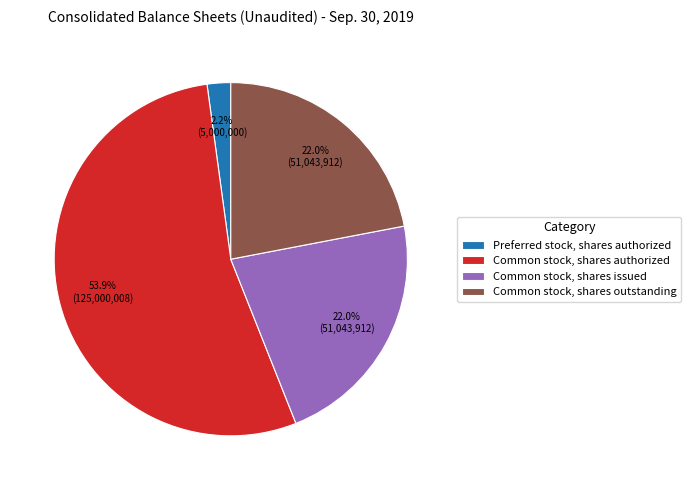

Is the sum of Common stock, shares outstanding and Preferred stock, shares authorized greater than half?

No